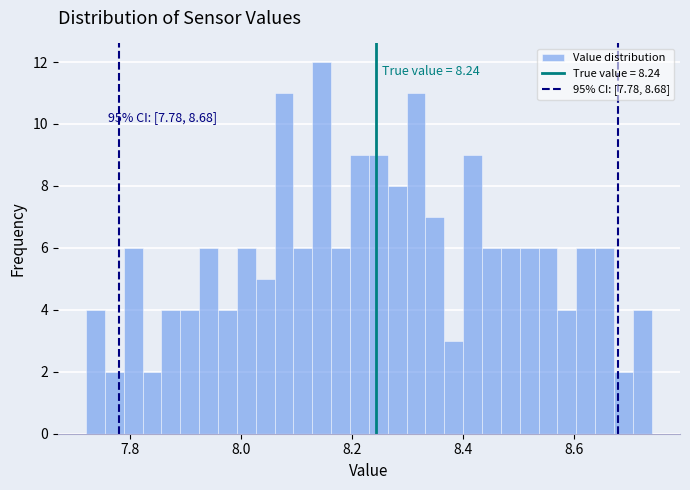

Around what value on the x-axis is the tallest bar? Give the approximate position of its centre, as read against the axis.

8.14